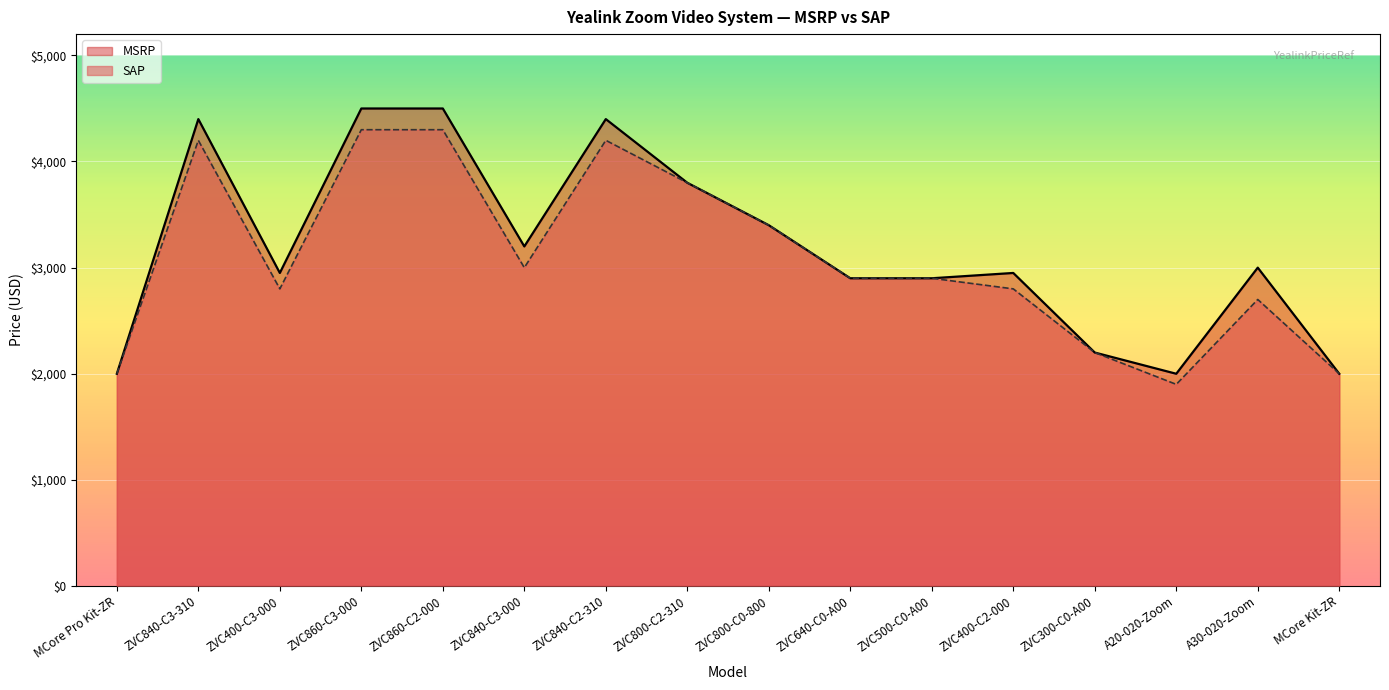

At how many categories does at least one series exceed 3101?

7